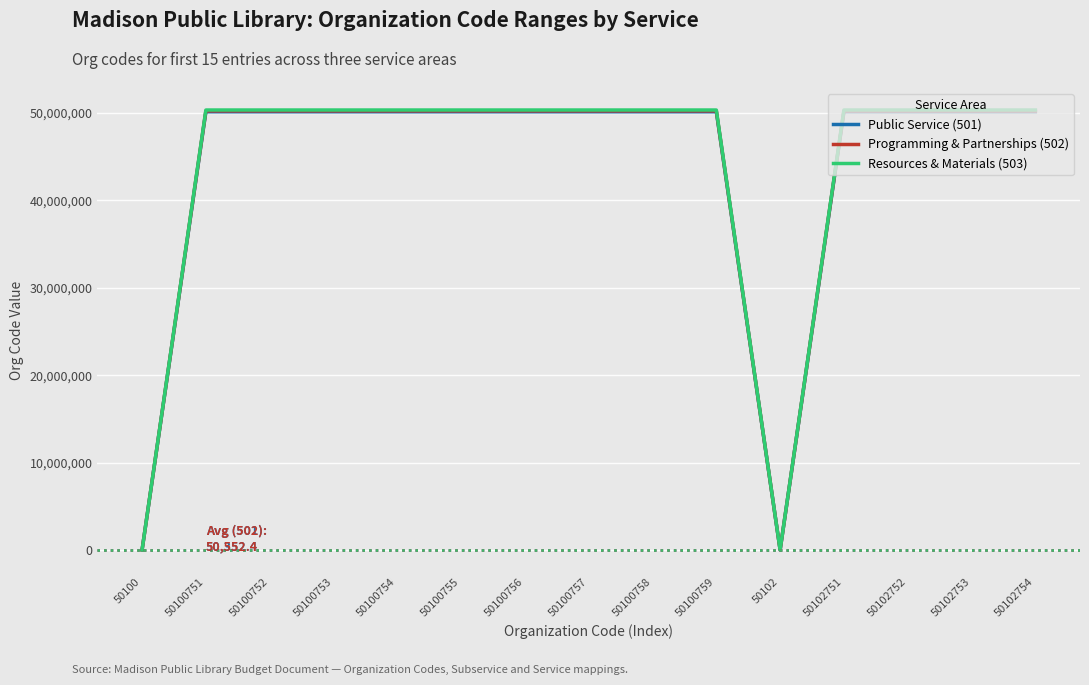

True or false: Resources & Materials (503) has a value of 17434145 at 50100751.

False